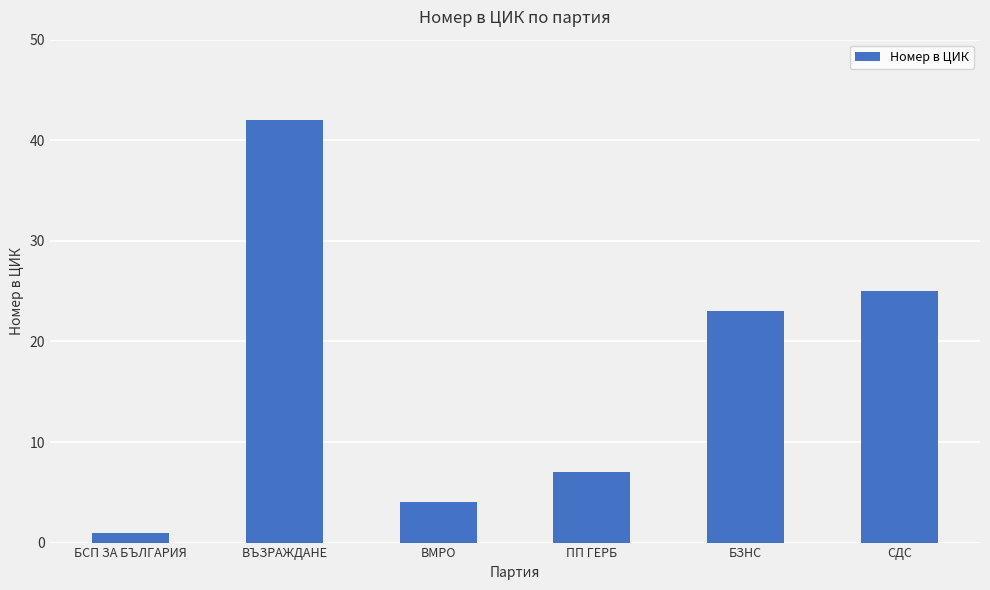

Reading right to left, list all the values displayed in this chart.

25	23	7	4	42	1